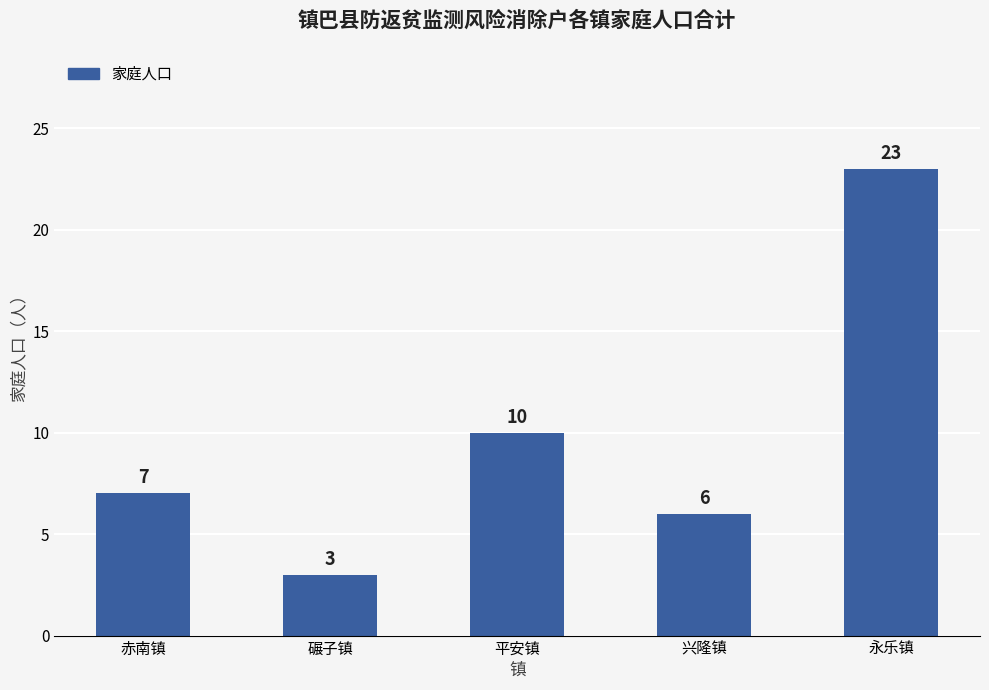

At which label is the value closest to 13?

平安镇